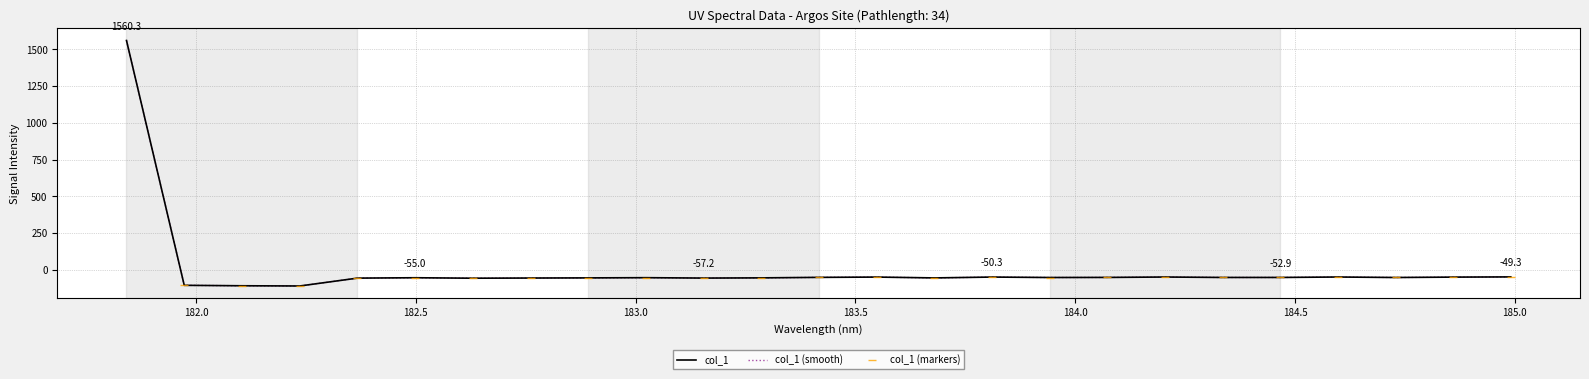

Where does the data first go above -53?

181.8418